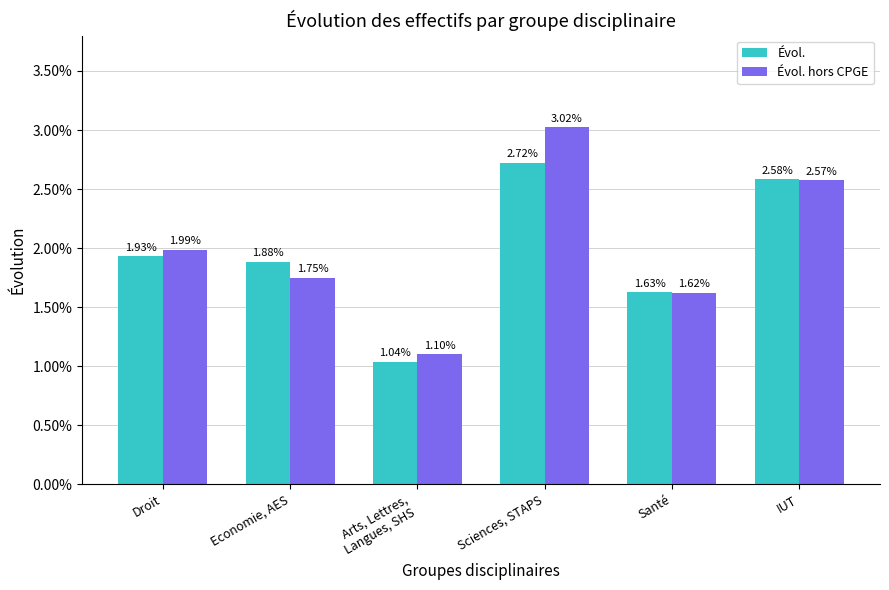

List the labels in order of Évol. value, largest first.

Sciences, STAPS, IUT, Droit, Economie, AES, Santé, Arts, Lettres,
Langues, SHS